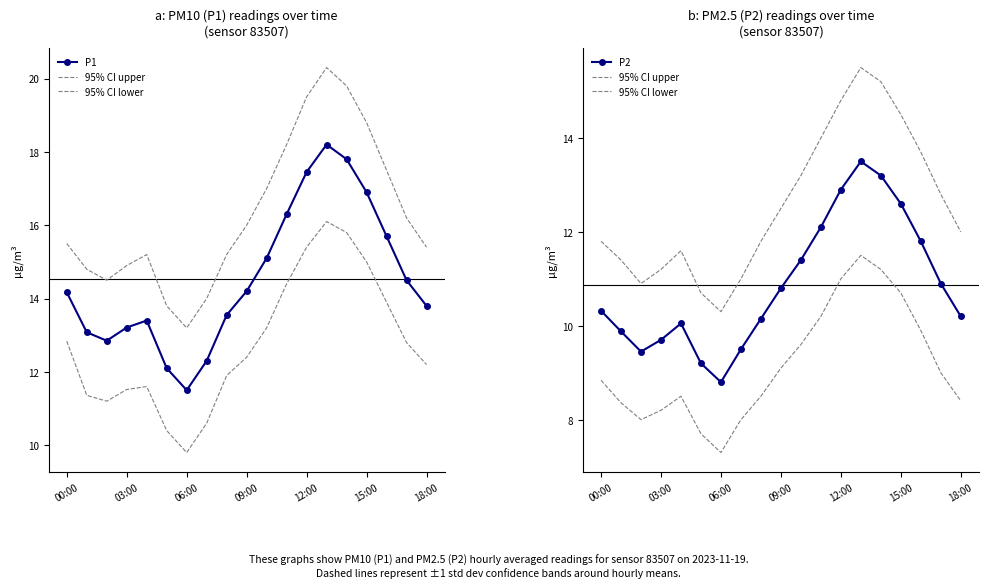

What is the minimum value for 95% CI upper?

10.3